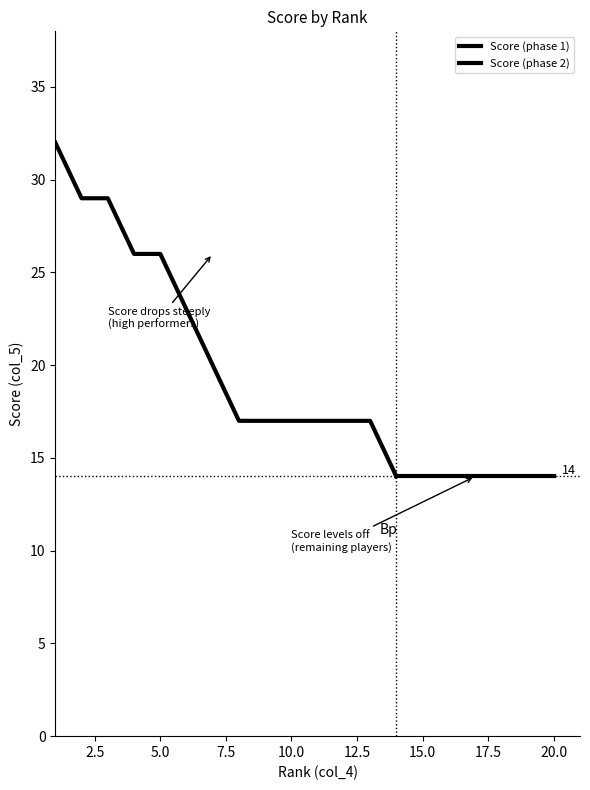

What is the difference between the Score values at 13 and 15?

3